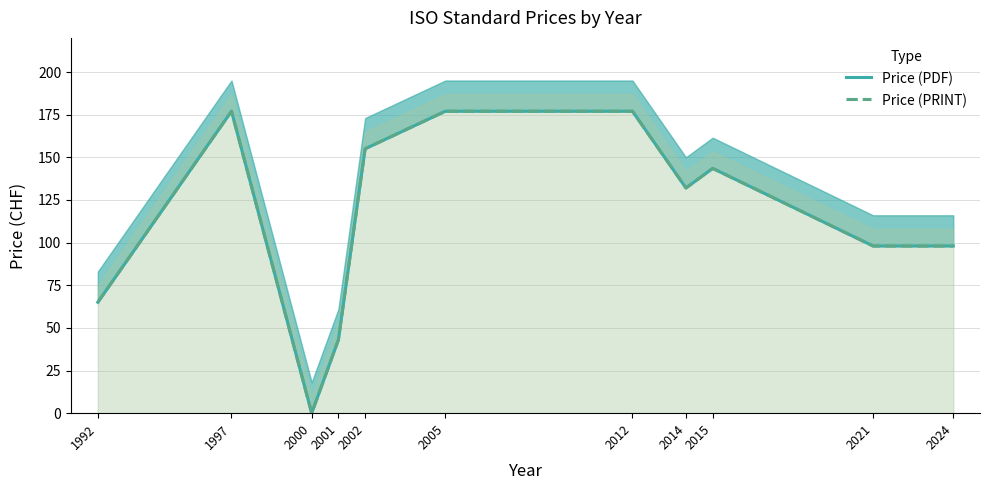

Reading left to right, what are all the values shown in this chart?

Price (PDF): 65.0	177.0	0.0	43.0	155.0	177.0	177.0	132.0	143.5	98.0	98.0
Price (PRINT): 65.0	177.0	0.0	43.0	155.0	177.0	177.0	132.0	143.5	98.0	98.0